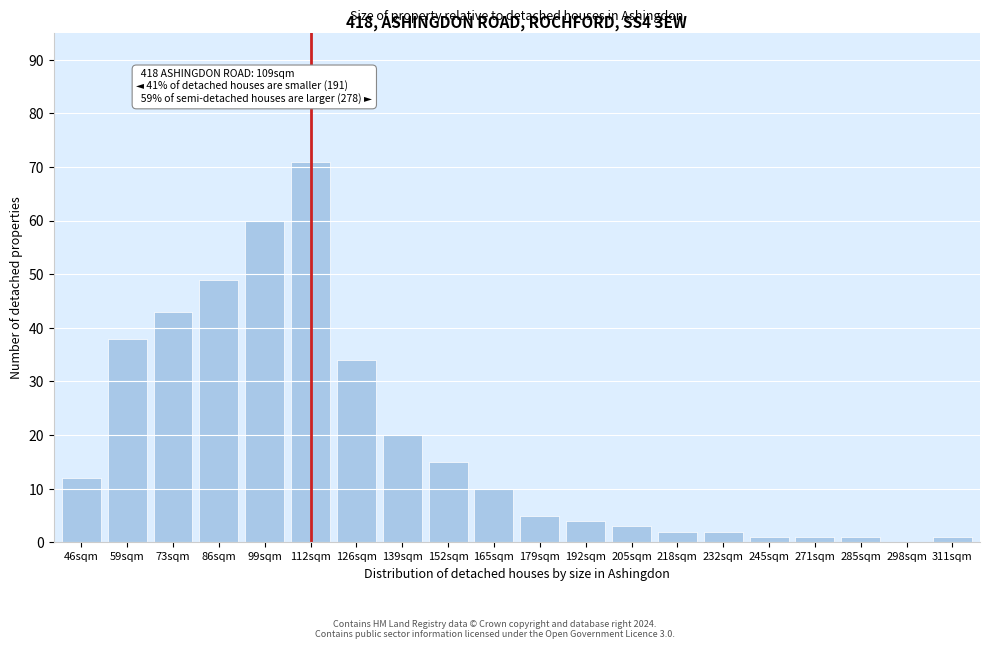

Reading left to right, transcribe all the data shown in this chart.

46sqm=12	59sqm=38	73sqm=43	86sqm=49	99sqm=60	112sqm=71	126sqm=34	139sqm=20	152sqm=15	165sqm=10	179sqm=5	192sqm=4	205sqm=3	218sqm=2	232sqm=2	245sqm=1	271sqm=1	285sqm=1	298sqm=0	311sqm=1